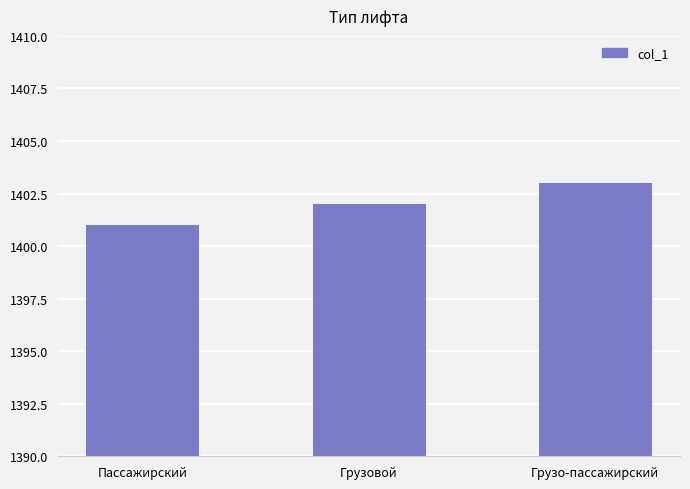

Between Грузо-пассажирский and Грузовой, which is larger?

Грузо-пассажирский